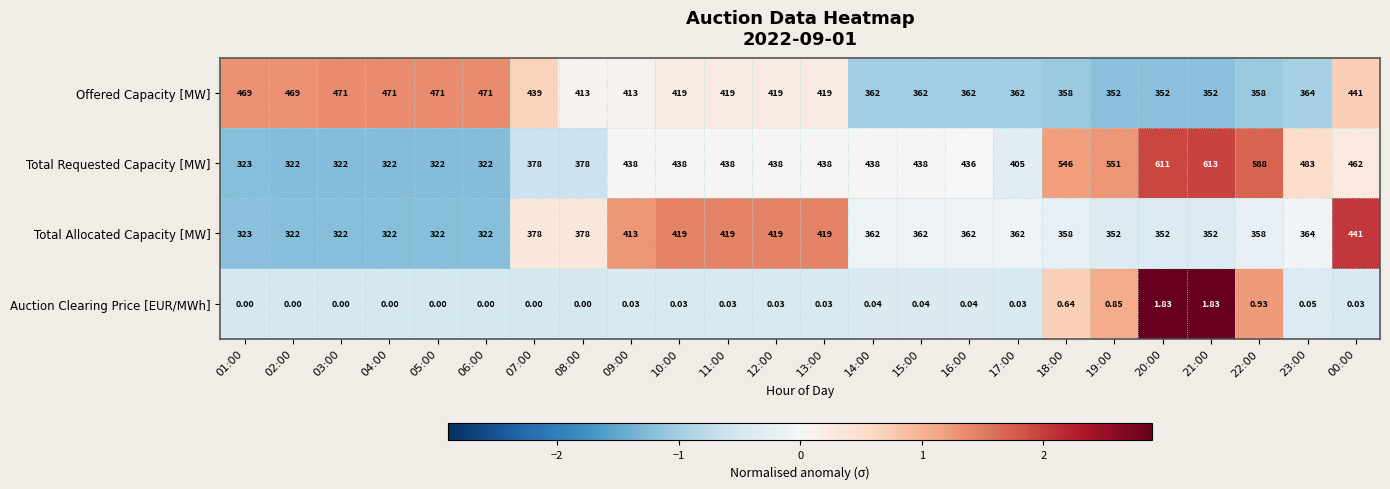

Rank the series by their maximum value, from lowest to highest.

Auction Clearing Price [EUR/MWh], Total Allocated Capacity [MW], Offered Capacity [MW], Total Requested Capacity [MW]